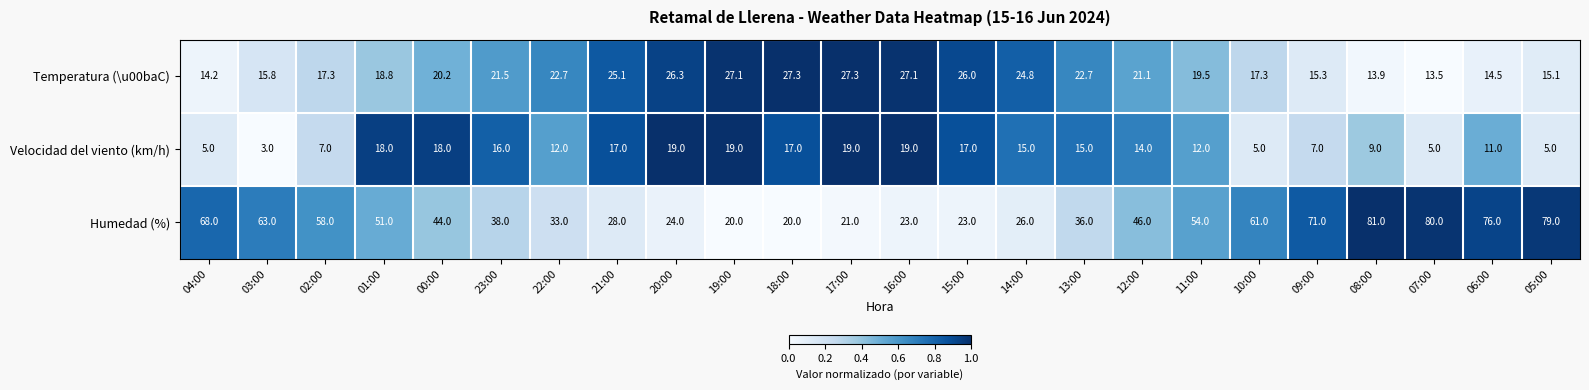

Which series changed the most between 20:00 and 15:00?

Velocidad del viento (km/h)